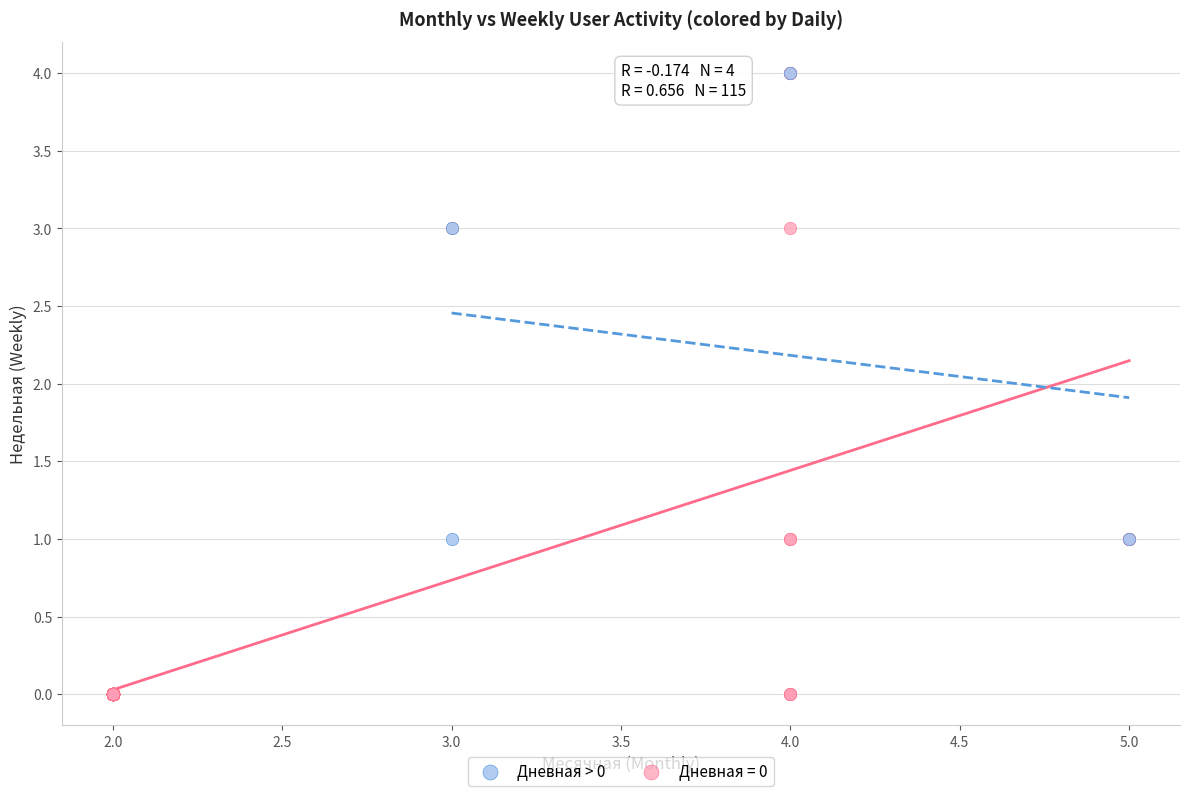

Which series has the largest Y range (max minus min)?

Дневная = 0